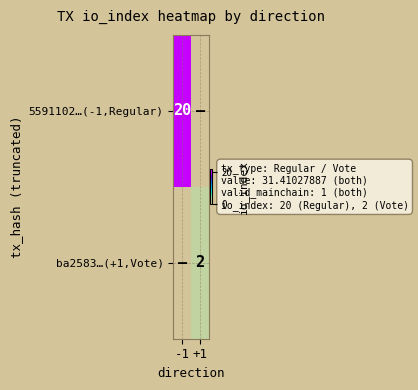

What is the spread (max minus min) of values at +1?

2